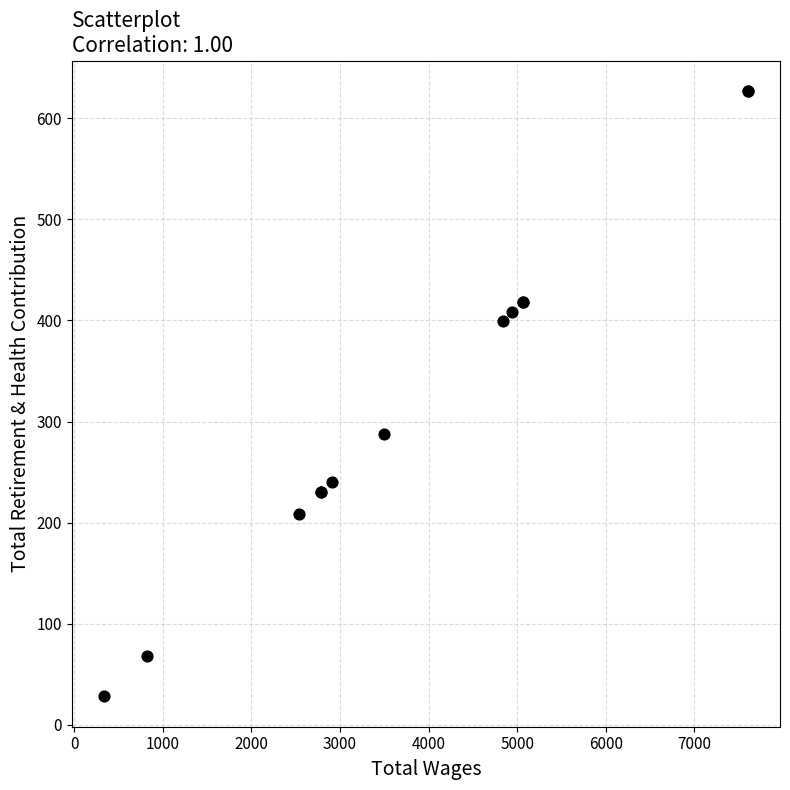

What Y value in the scatter plot is closest to 327?

288